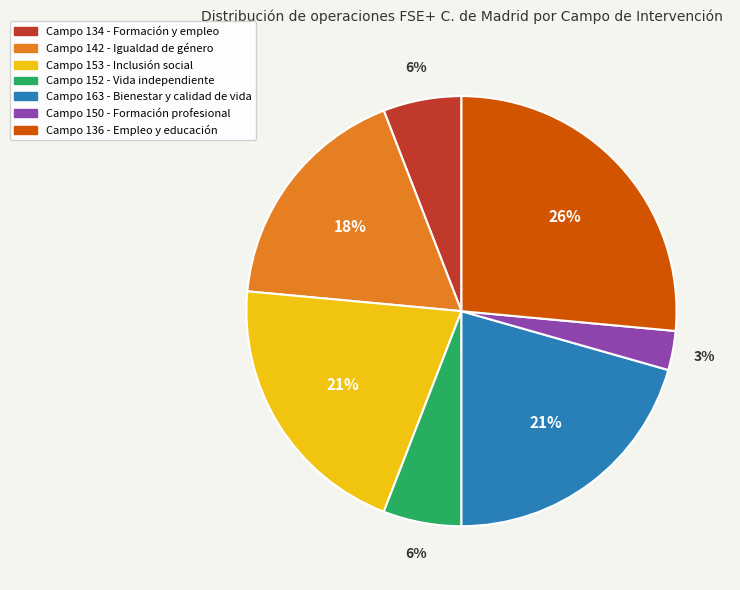

Is there a majority slice in this chart?

No